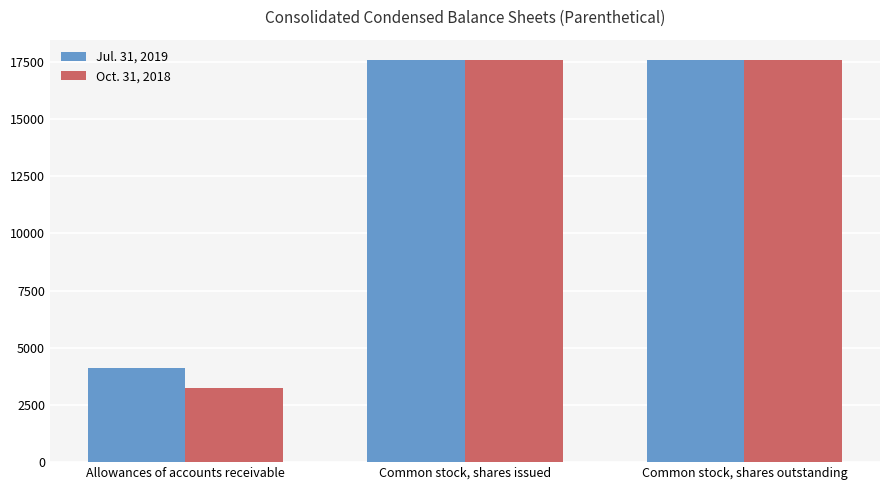

Which series has the widest spread of values?

Oct. 31, 2018